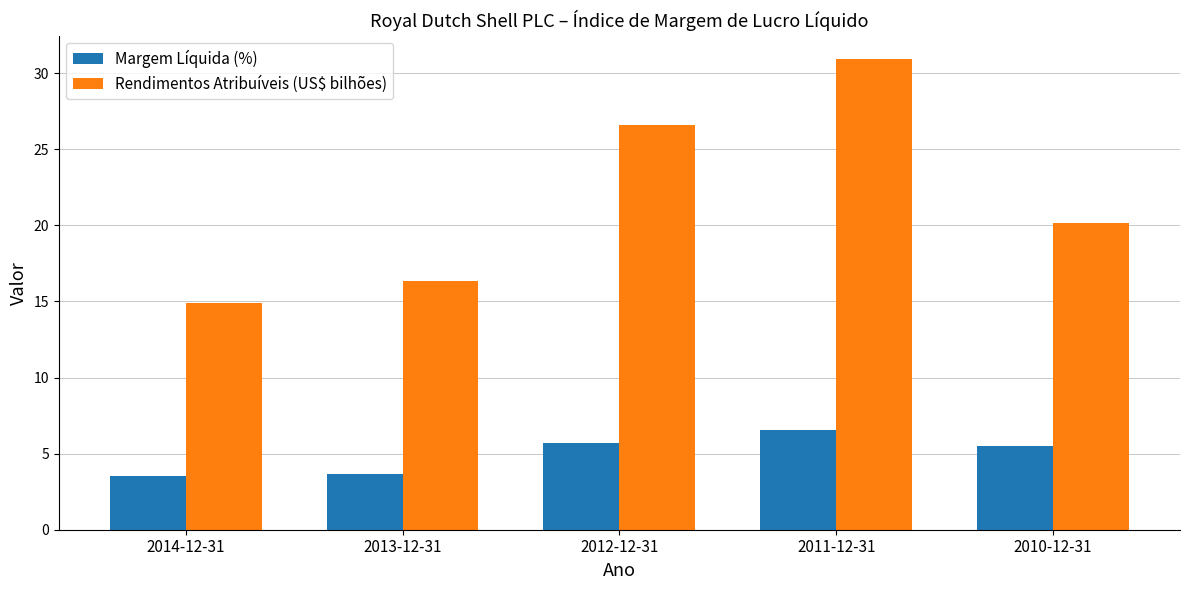

List the series in order of their peak value, lowest first.

Margem Líquida (%), Rendimentos Atribuíveis (US$ bilhões)